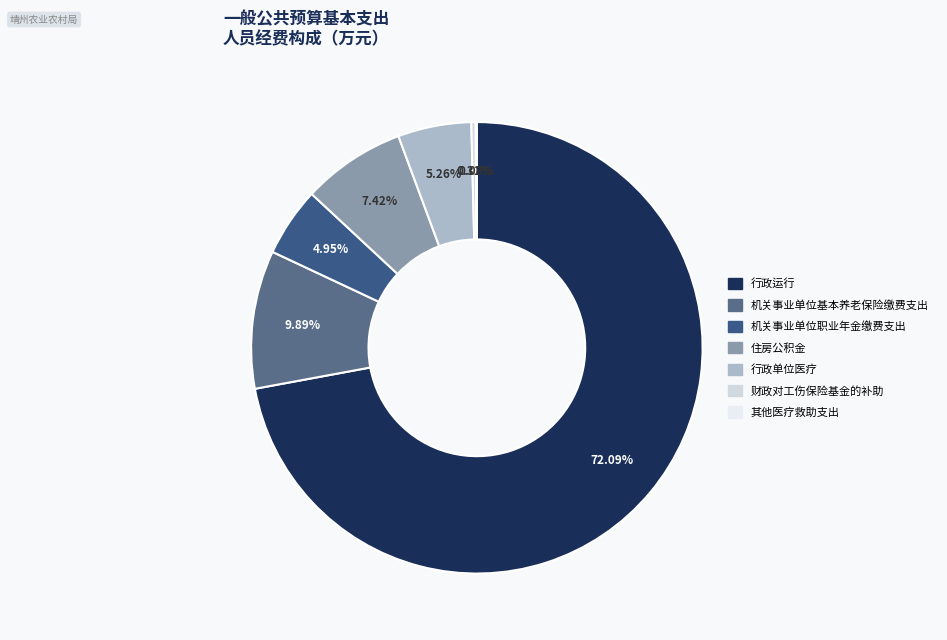

To the nearest percent, what portion does 机关事业单位基本养老保险缴费支出 represent?

10%